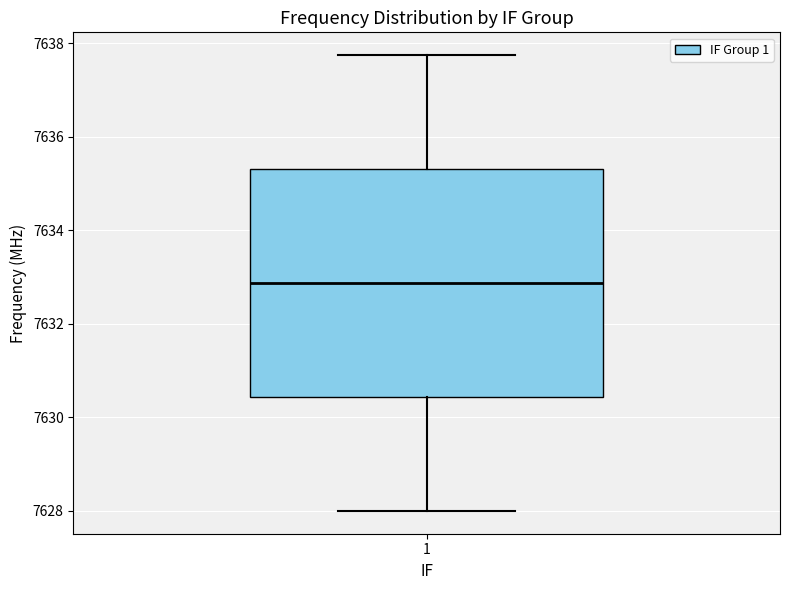

Transcribe this box plot: give where the median line is, the range the box spans, and where the two whiskers end, as read against the y-axis. The values are not printed on the chart, so give them approximately, as read against the axis.

median 7632.8, box 7630.4 to 7635.4, whiskers 7628.0 to 7637.8